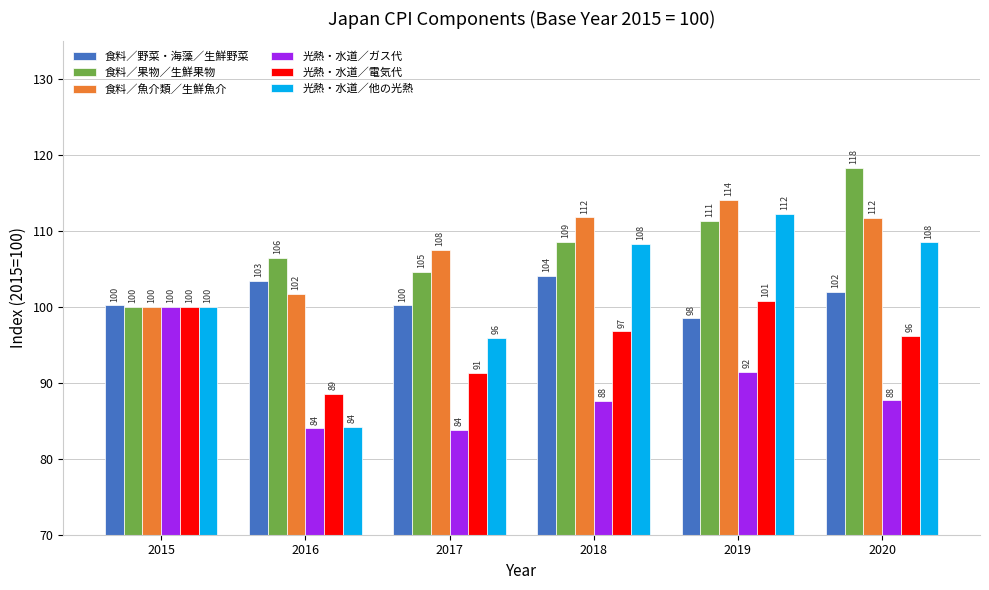

How many values in the 光熱・水道／他の光熱 series exceed 108?

3